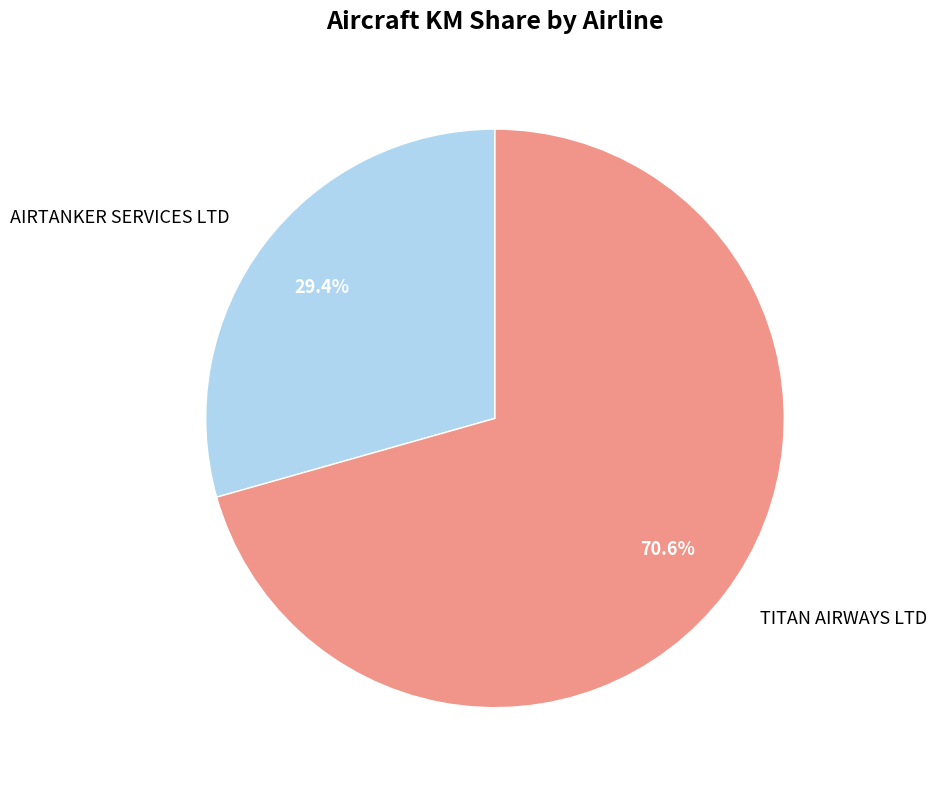

To the nearest percent, what is the average slice percentage?

50%